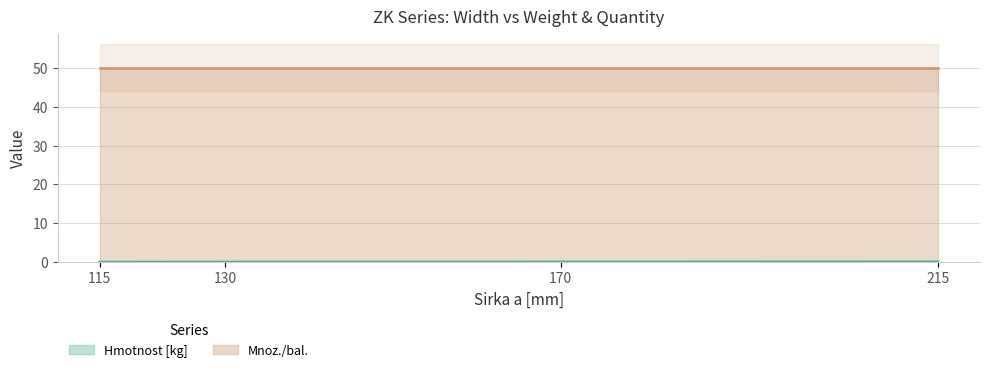

Between 170 and 115, which is larger?

170